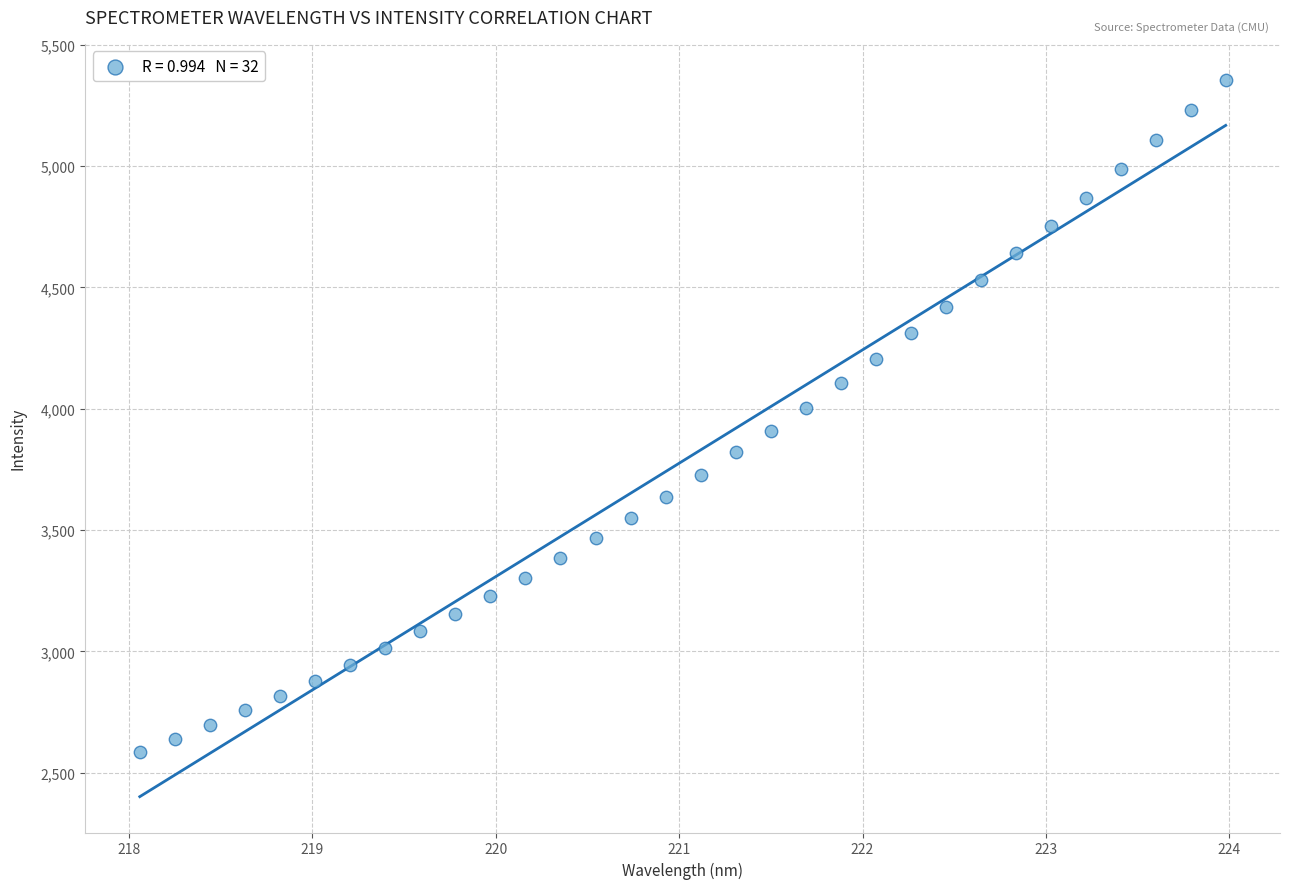

What is the range of Y values (max minus min)?

2769.9